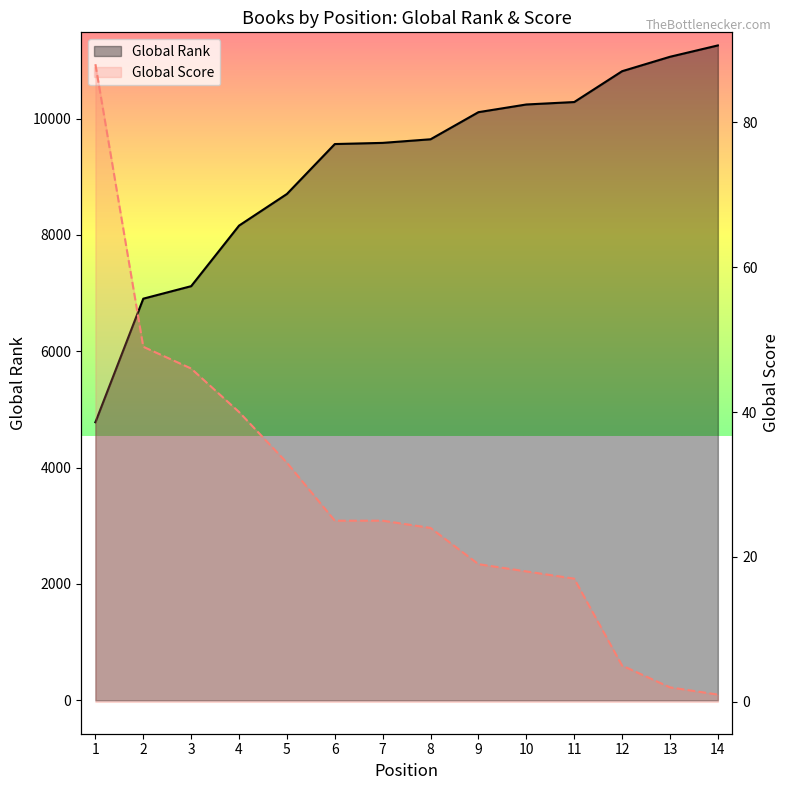

What is the value of the Global Rank point at the 8th from the left?

9644